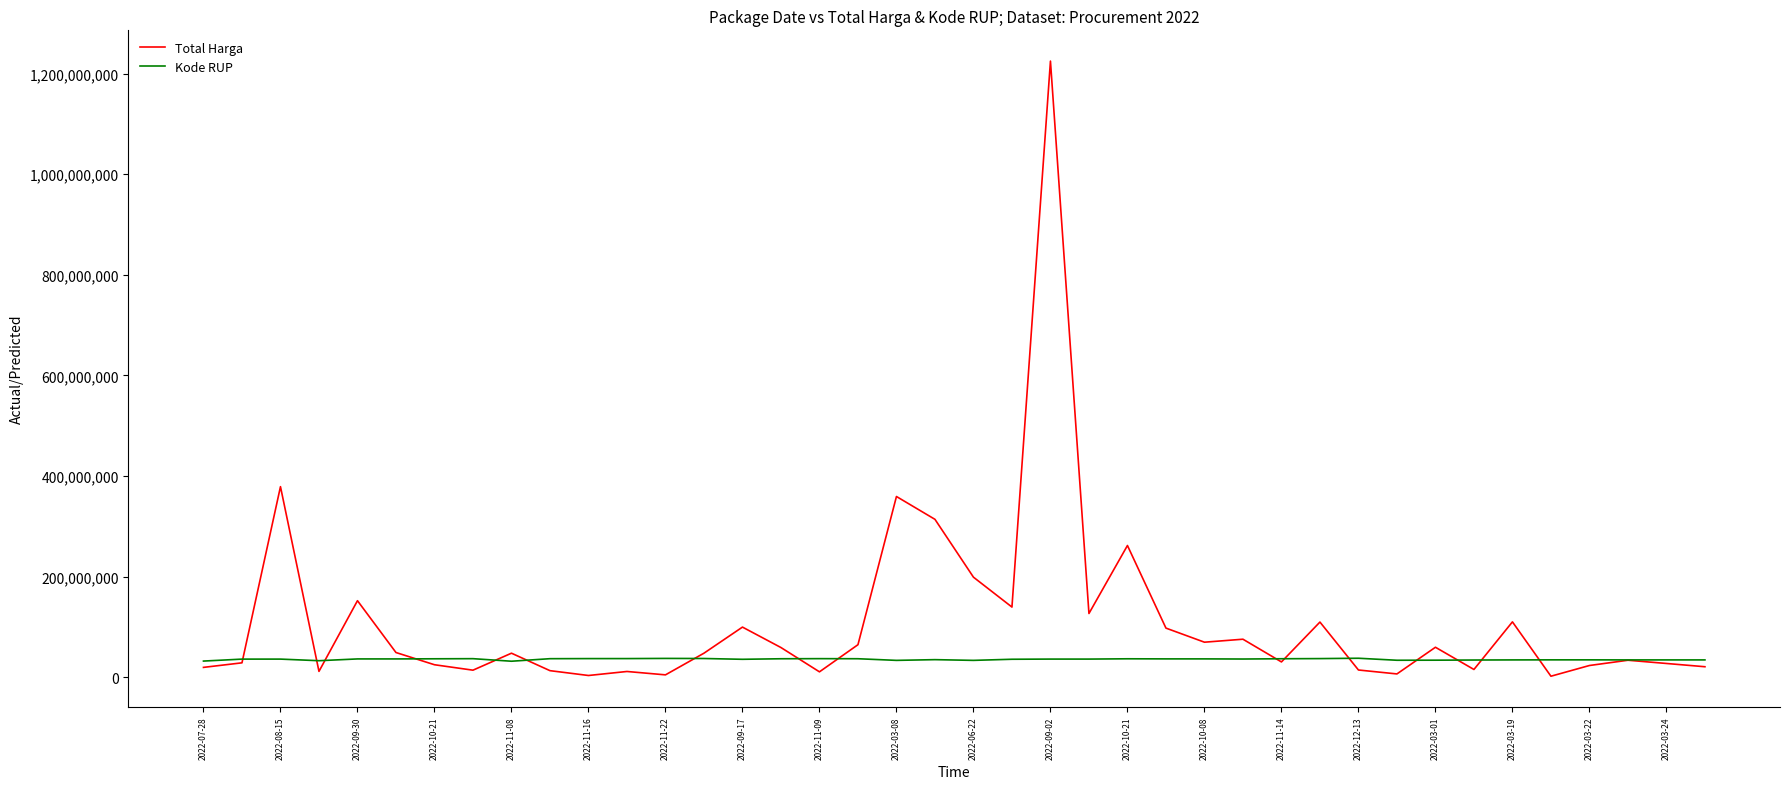

Does the chart display data point markers on the line(s)?

No